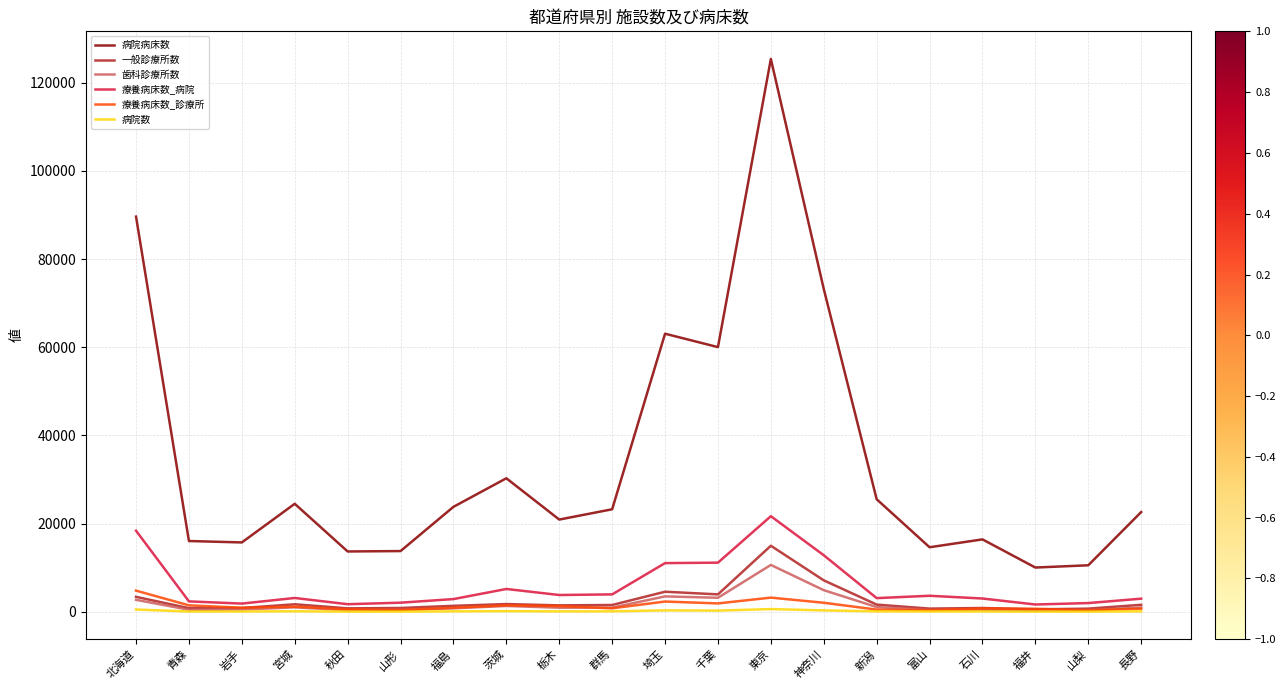

Where is 一般診療所数 nearest to the value 7785?

神奈川